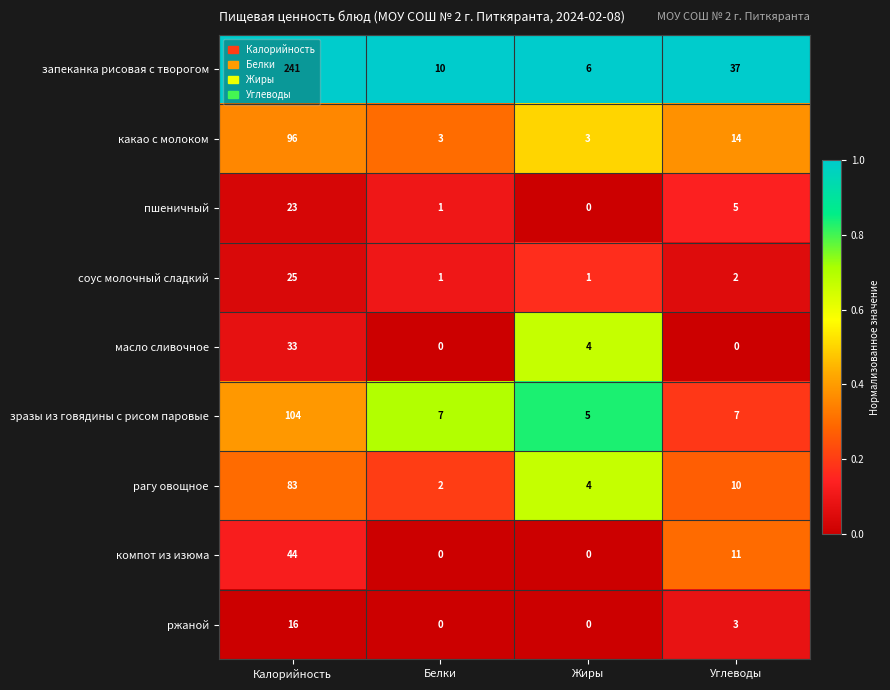

What is the difference between the highest and lowest values at Жиры?

6